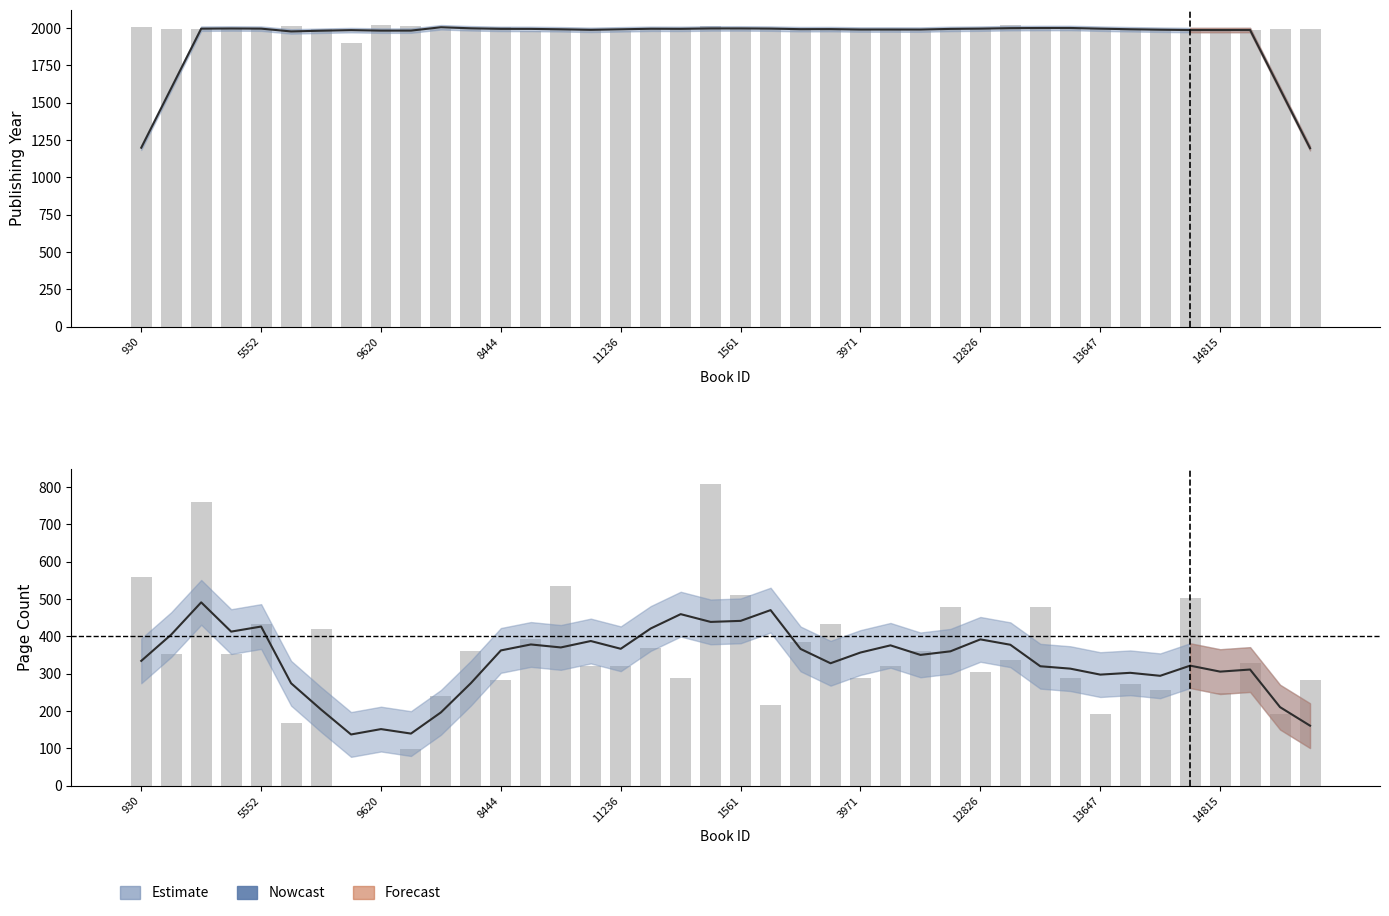

At 9620, list the series in order from smallest to largest.

pageCount, publishingYear